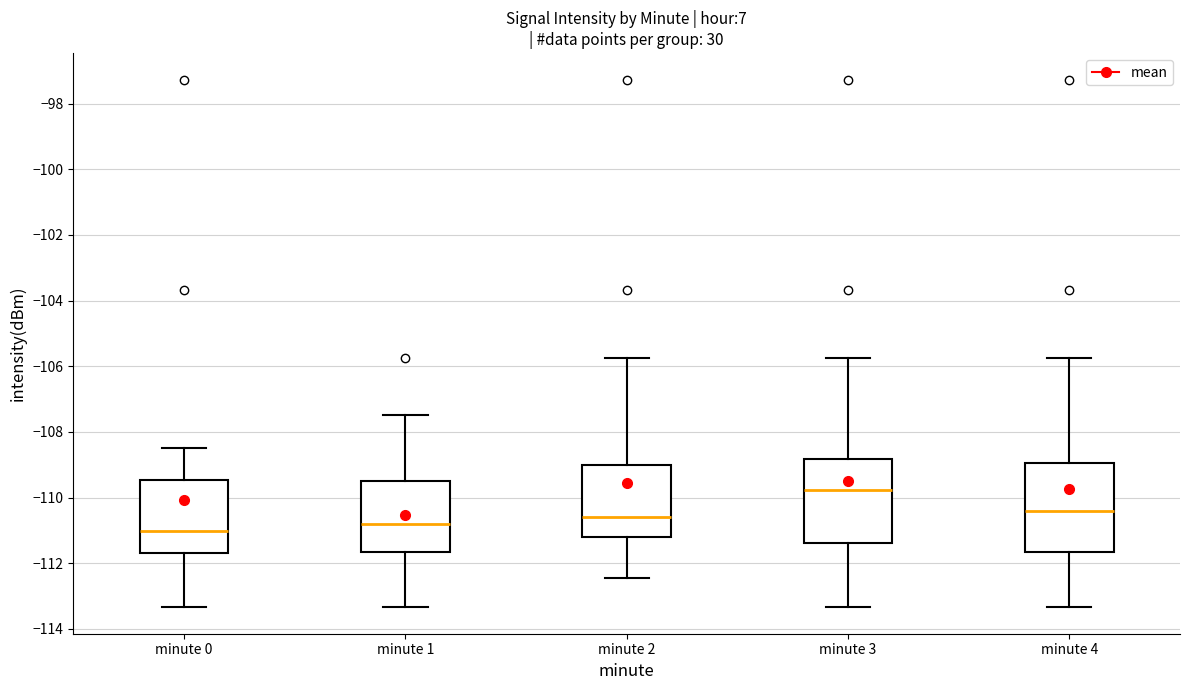

Where is the upper edge of the box for minute 2 on the y-axis? The values are not printed on the chart, so give them approximately, as read against the axis.

-109.0